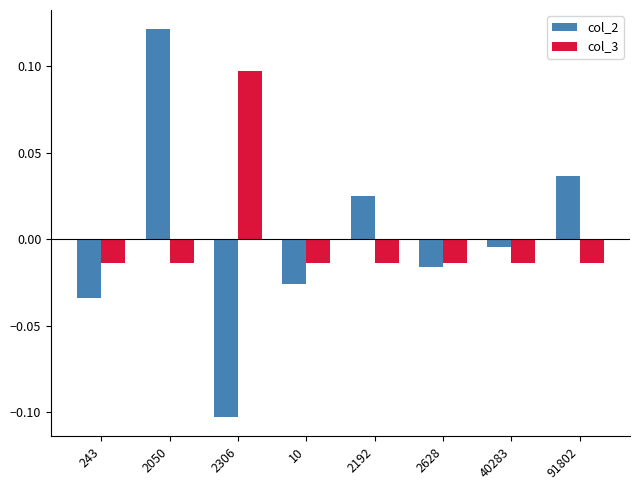

At which label does col_3 first exceed 0?

2306